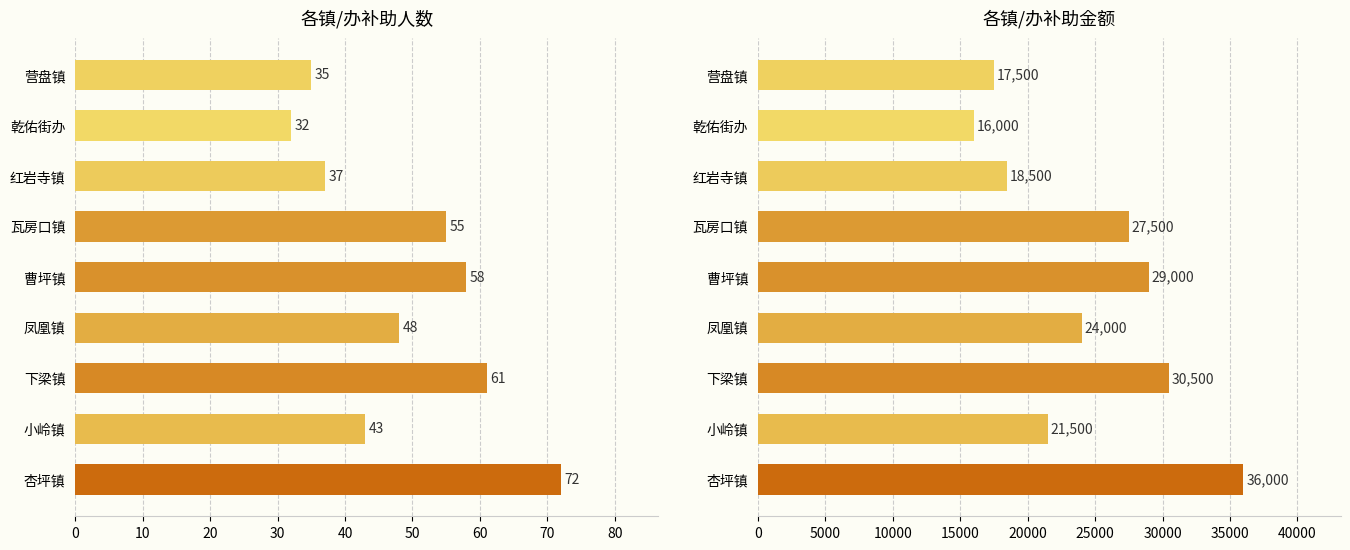

Which series has the largest range (max minus min)?

补助金额（元）